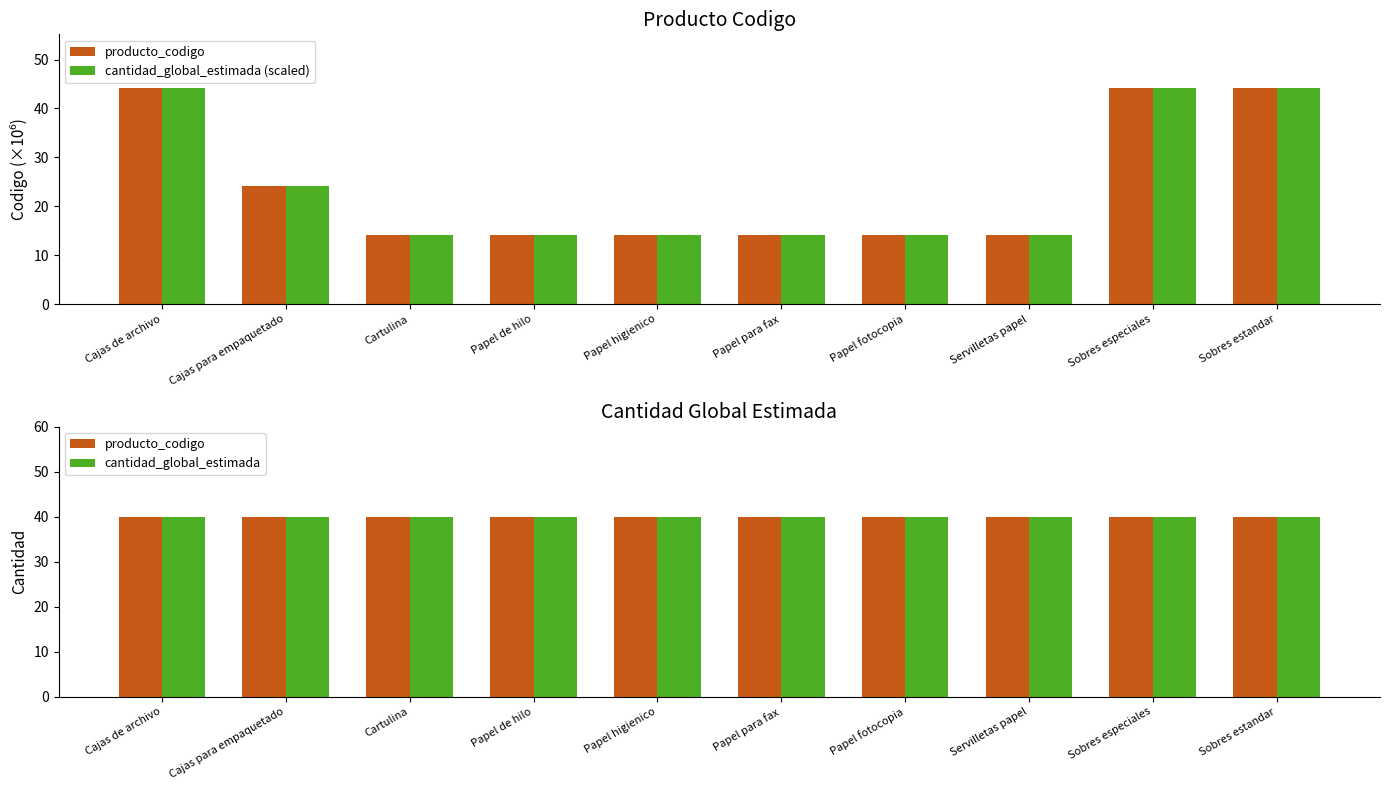

Reading right to left, what are all the values shown in this chart?

producto_codigo: 40.0	40.0	40.0	40.0	40.0	40.0	40.0	40.0	40.0	40.0
cantidad_global_estimada (scaled): 44.1	44.1	14.1	14.1	14.1	14.1	14.1	14.1	24.1	44.1
cantidad_global_estimada: 40.0	40.0	40.0	40.0	40.0	40.0	40.0	40.0	40.0	40.0